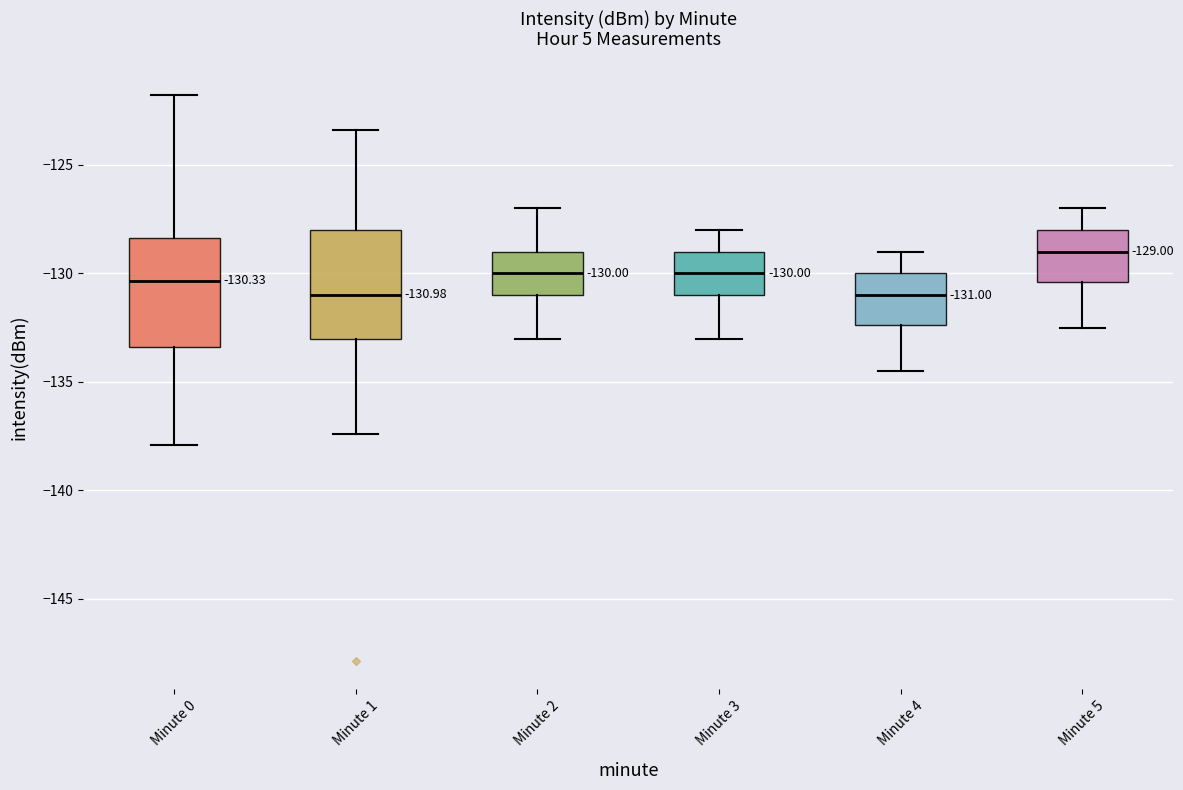

Which box has the highest median line?

Minute 5